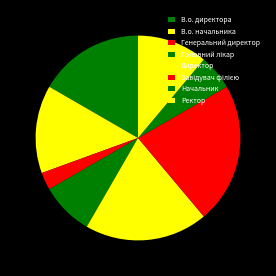

Combined, what portion of the pie is Ректор and В.о. директора?

27.8%